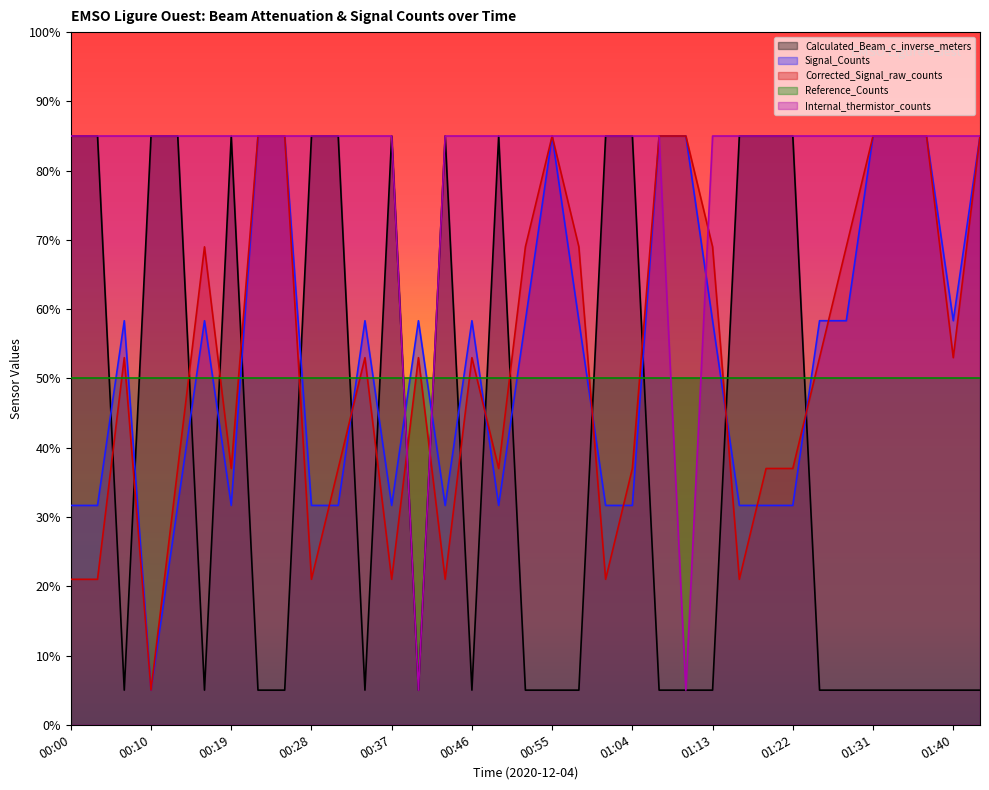

The Corrected_Signal_raw_counts series shows 85.0 at 01:43. True or false?

True